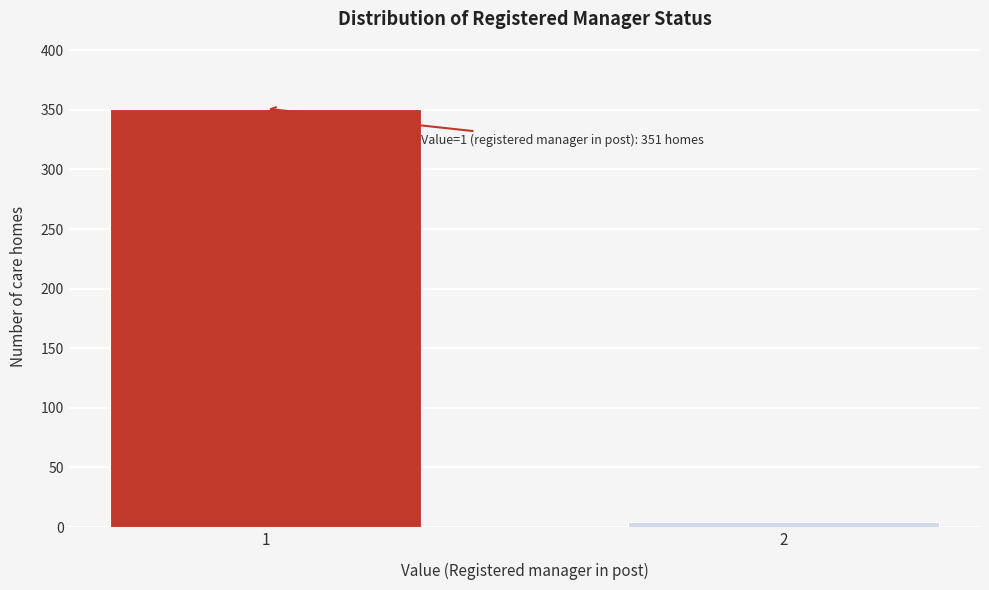

Reading left to right, list all the values displayed in this chart.

1=351	2=4